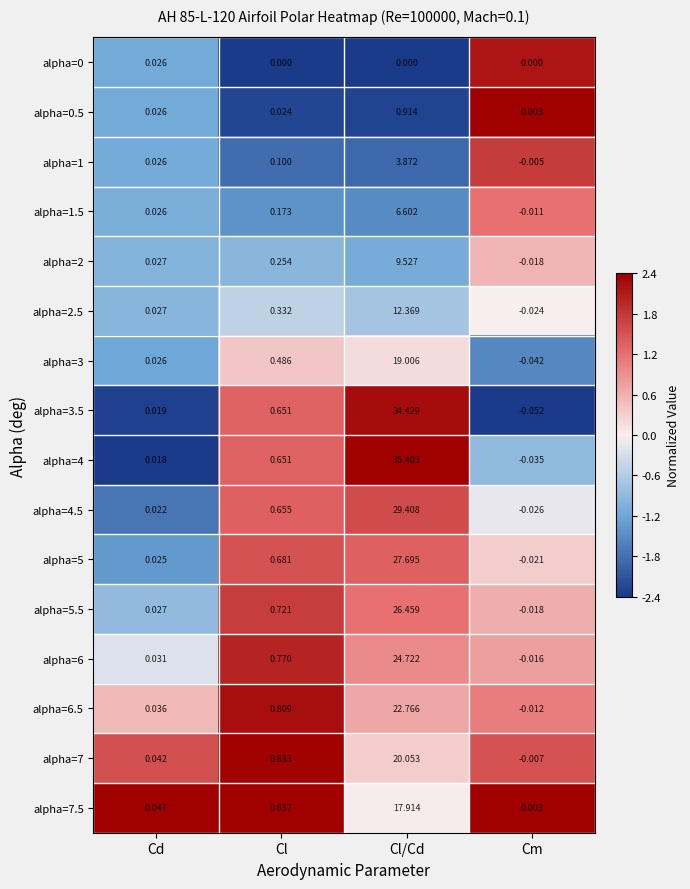

At which category does the chart reach its minimum across all series?

Cm